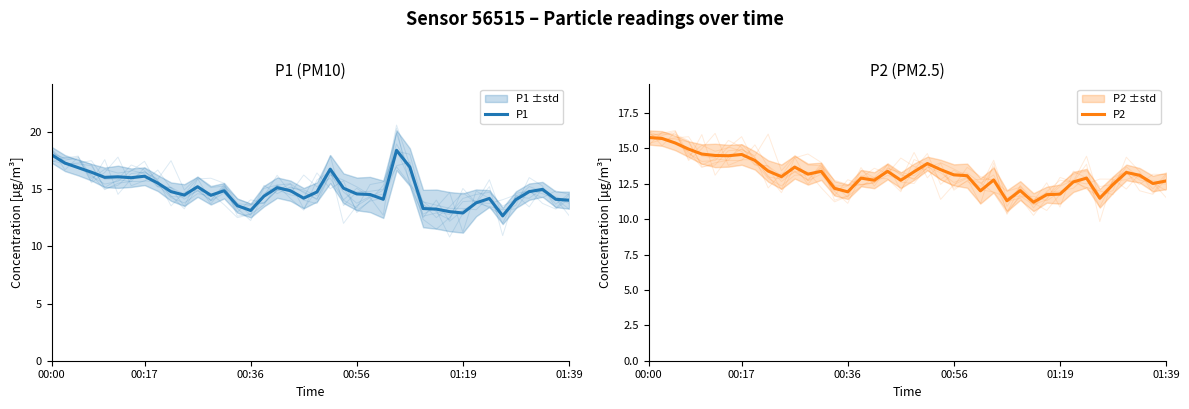

At which label does P1 first exceed 14?

00:00